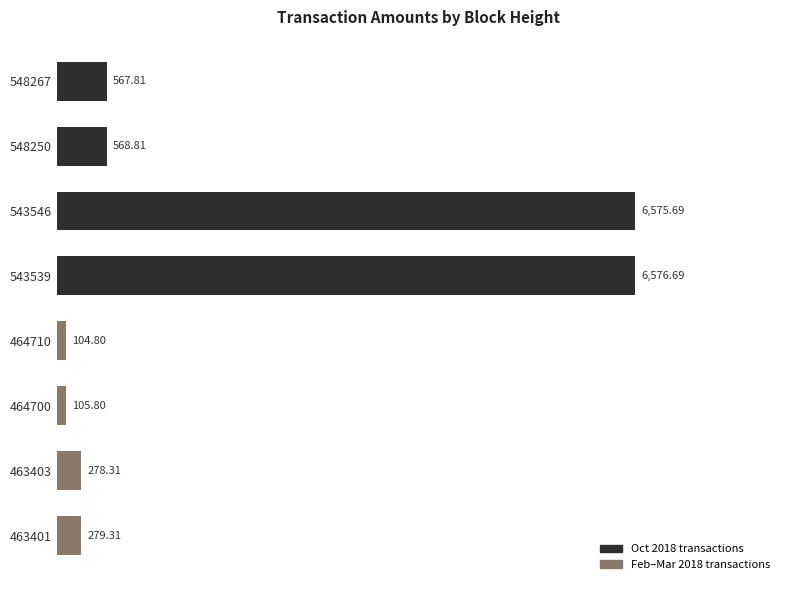

How many data points does each series have?

8